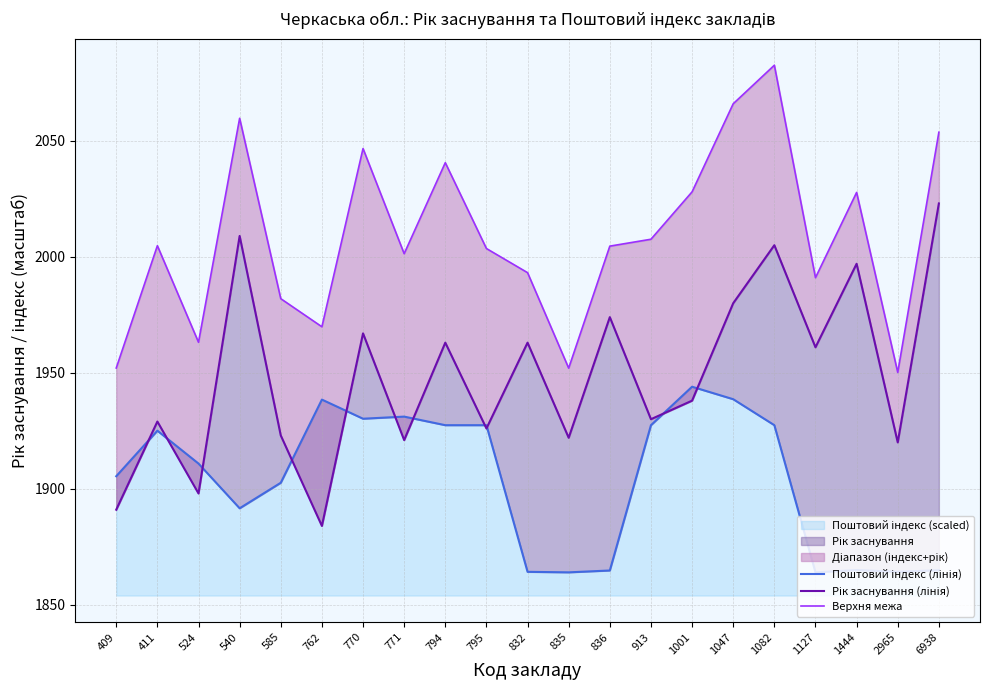

Read the Поштовий індекс (лінія) value at 1444.

1865.0